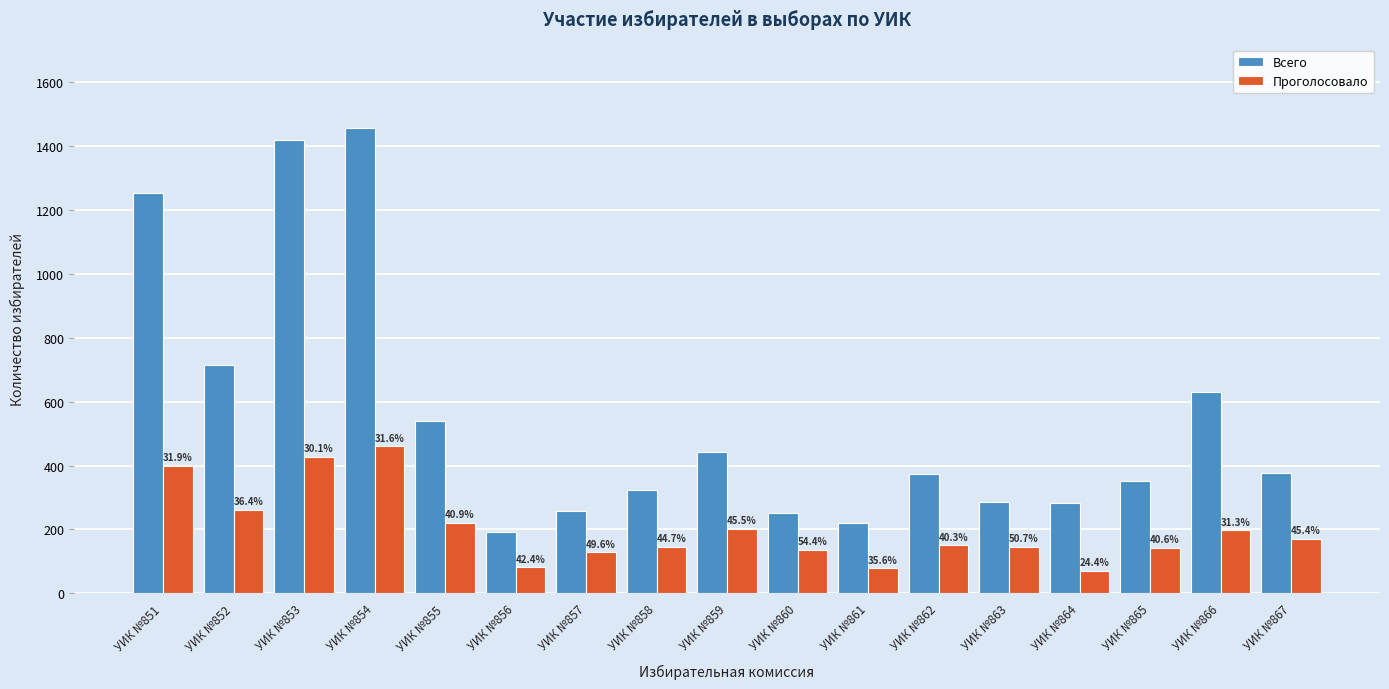

Reading left to right, transcribe all the data shown in this chart.

Всего: 1254	715	1420	1456	538	191	258	322	442	250	219	372	286	283	352	629	377
Проголосовало: 400	260	428	460	220	81	128	144	201	136	78	150	145	69	143	197	171